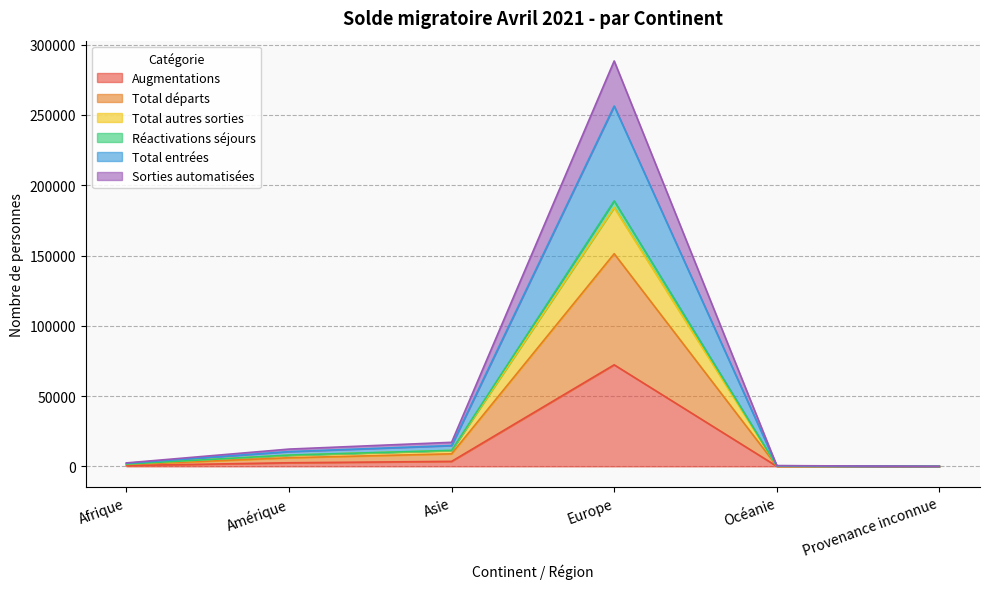

Count the number of categories in the chart.

6